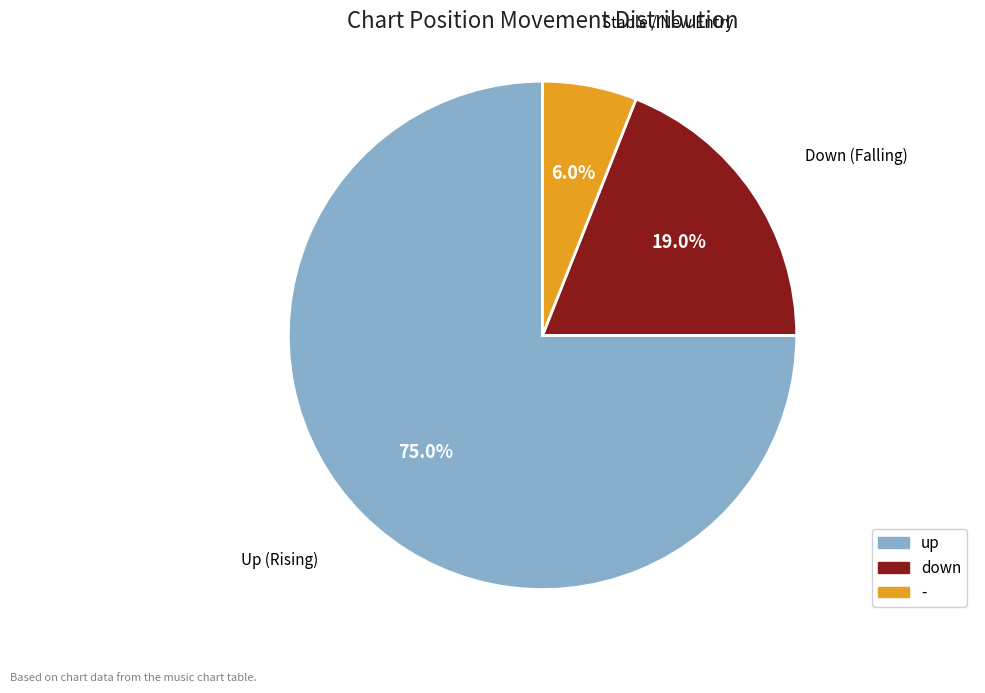

Count the number of slices in the pie.

3